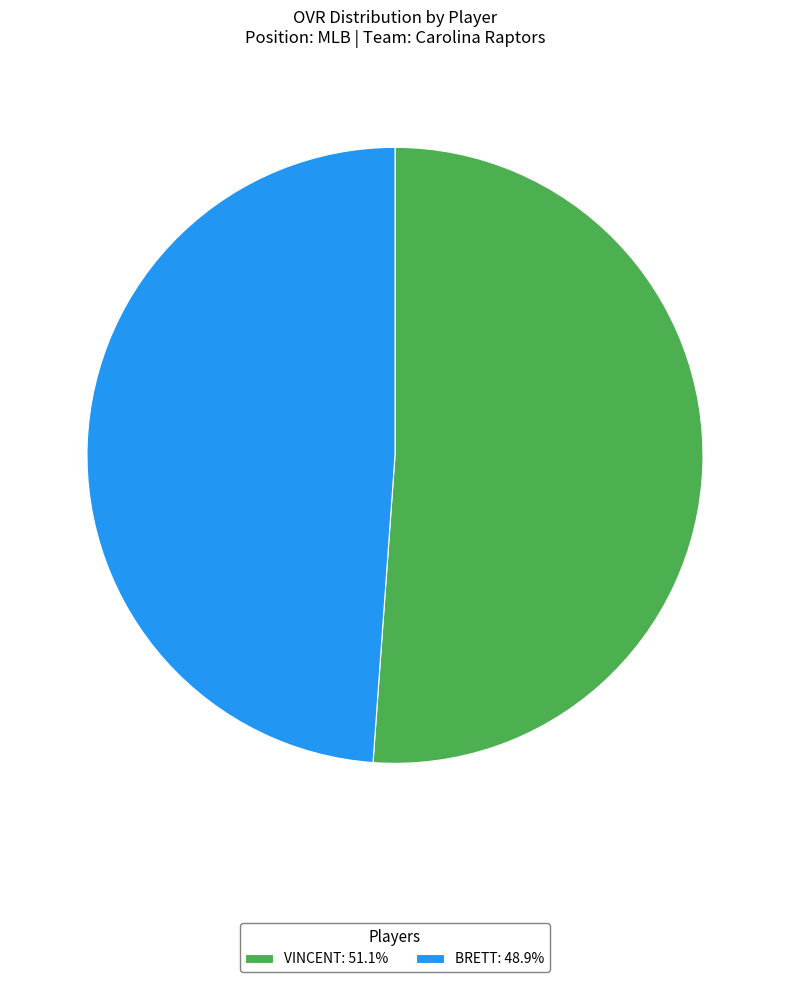

Does BRETT: 48.9% represent more than half of the total?

No